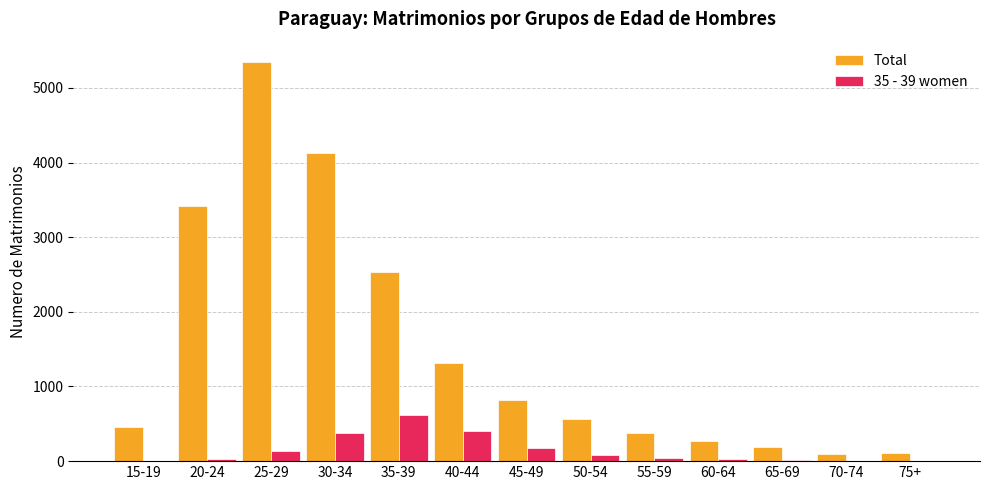

What is the highest value of the Total series?

5352